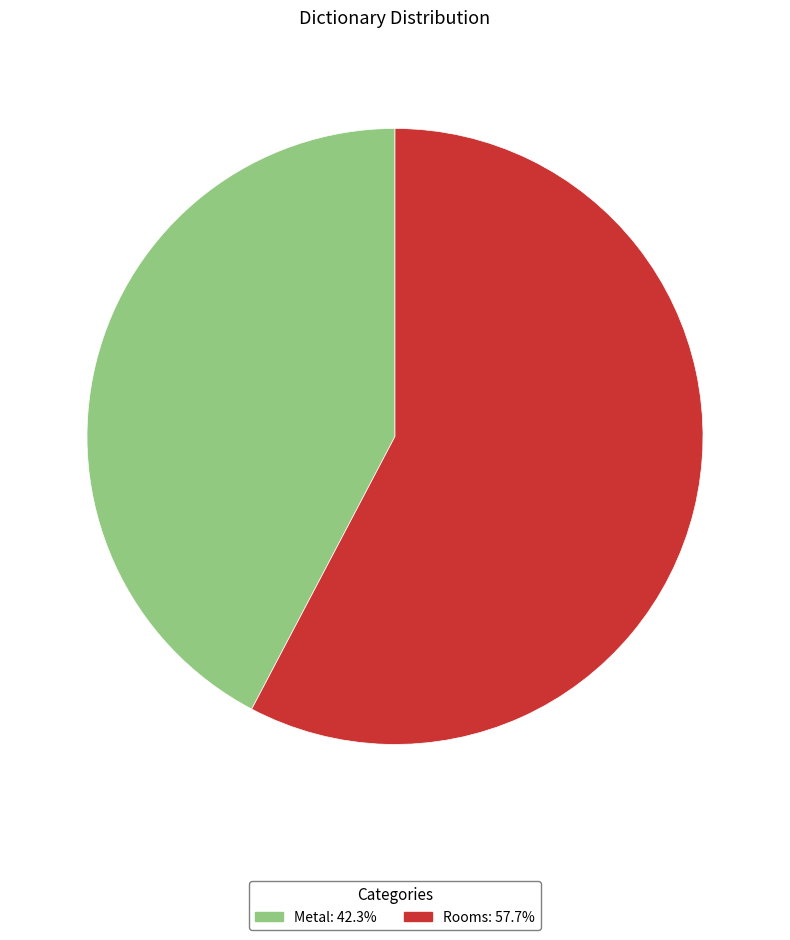

Rank the categories by value from lowest to highest.

Metal, Rooms